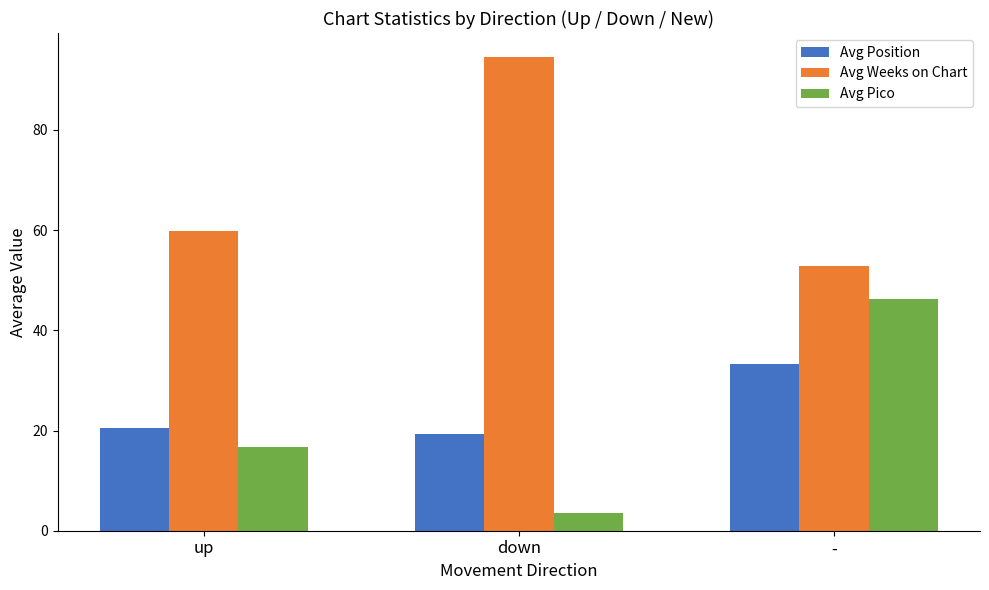

True or false: Avg Pico has a value of 3.5 at down.

True